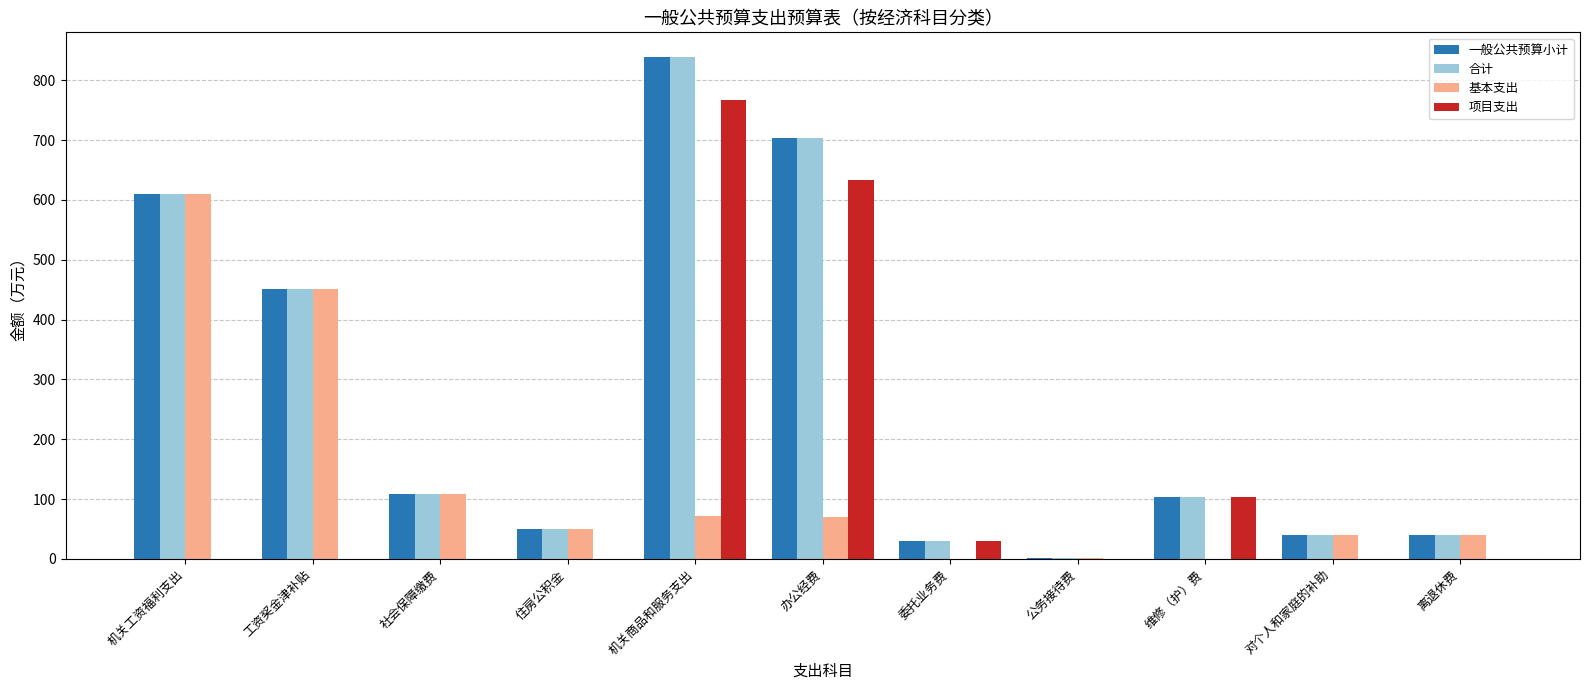

What is the total value across all series at 离退休费?

119.3